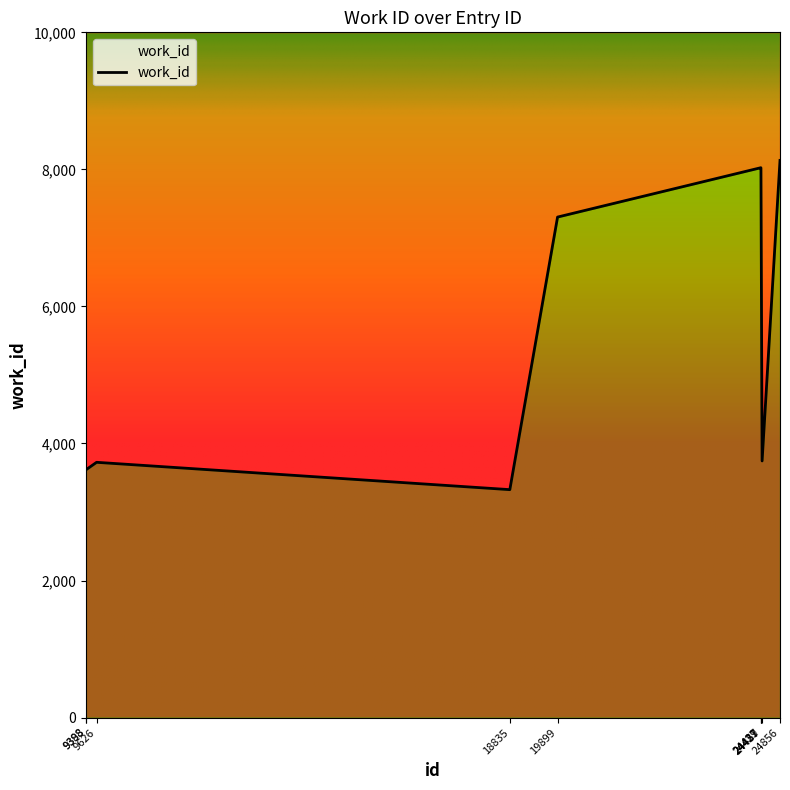

Which has a higher value, 9626 or 19899?

19899